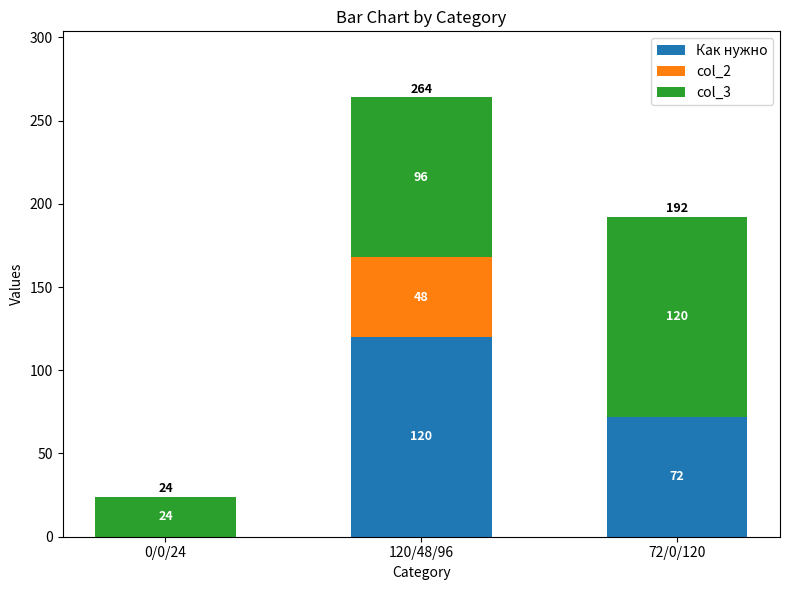

What is the sum of all Как нужно values?

192